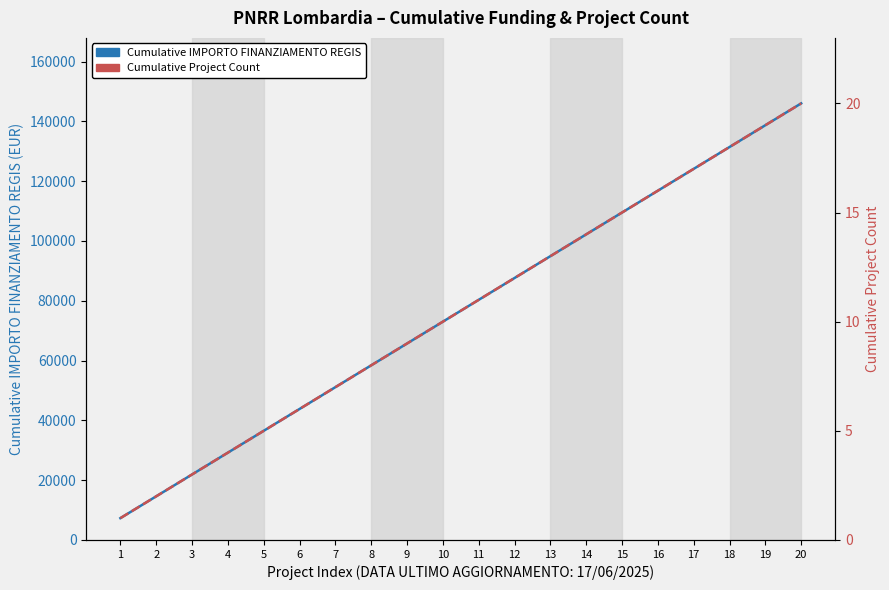

At which label does Cumulative Project Count first exceed 11?

12